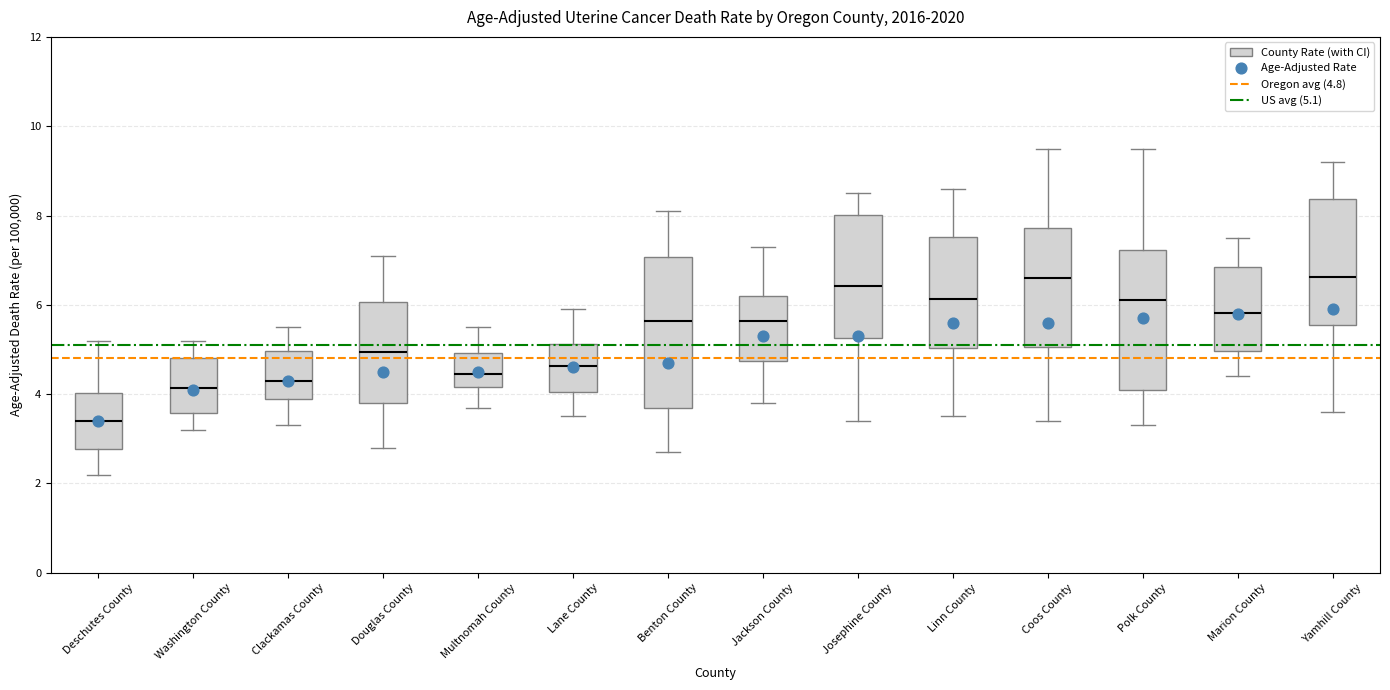

Reading left to right, transcribe this box plot: for each box, give where its median line is, the range the box spans, and where its two whiskers end, as read against the y-axis. The values are not printed on the chart, so give them approximately, as read against the axis.

Deschutes County: median 3.4, box 2.8 to 4.0, whiskers 2.2 to 5.2
Washington County: median 4.2, box 3.6 to 4.8, whiskers 3.2 to 5.2
Clackamas County: median 4.4, box 4.0 to 5.0, whiskers 3.4 to 5.6
Douglas County: median 5.0, box 3.8 to 6.0, whiskers 2.8 to 7.2
Multnomah County: median 4.4, box 4.2 to 5.0, whiskers 3.8 to 5.6
Lane County: median 4.6, box 4.0 to 5.2, whiskers 3.6 to 6.0
Benton County: median 5.6, box 3.6 to 7.0, whiskers 2.8 to 8.2
Jackson County: median 5.6, box 4.8 to 6.2, whiskers 3.8 to 7.4
Josephine County: median 6.4, box 5.2 to 8.0, whiskers 3.4 to 8.6
Linn County: median 6.2, box 5.0 to 7.6, whiskers 3.6 to 8.6
Coos County: median 6.6, box 5.0 to 7.8, whiskers 3.4 to 9.6
Polk County: median 6.2, box 4.0 to 7.2, whiskers 3.4 to 9.6
Marion County: median 5.8, box 5.0 to 6.8, whiskers 4.4 to 7.6
Yamhill County: median 6.6, box 5.6 to 8.4, whiskers 3.6 to 9.2